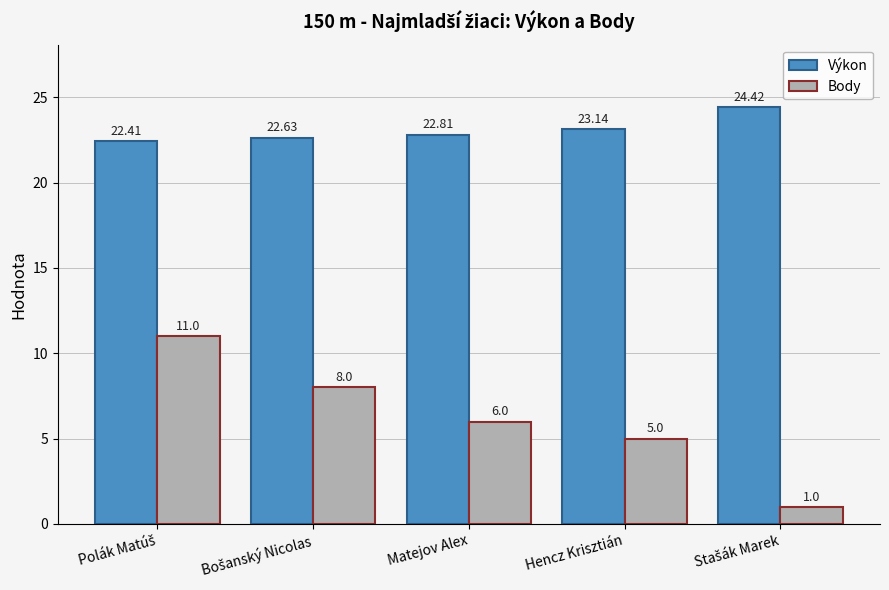

Which series has the largest total across all categories?

Výkon